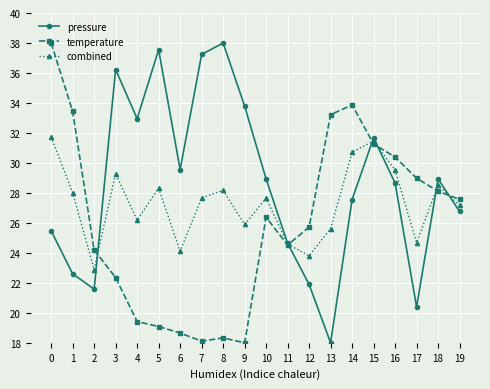

Where is the first local minimum for temperature?

7